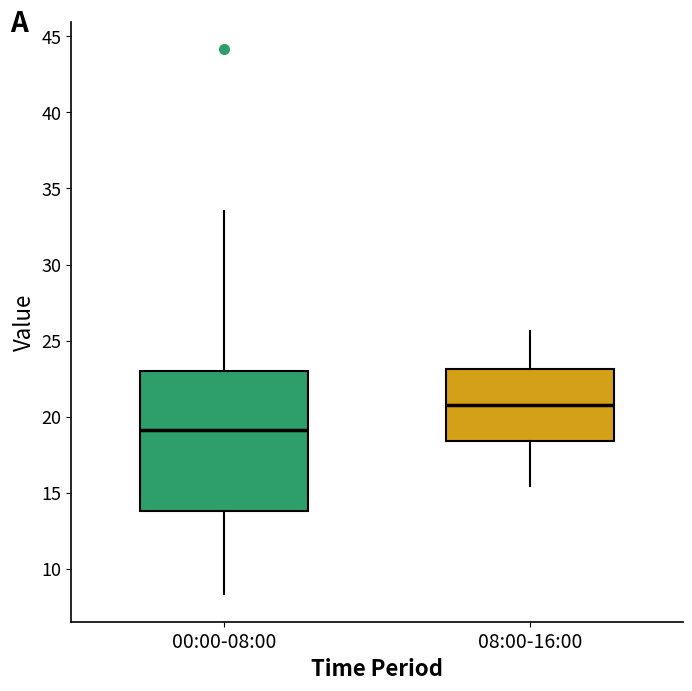

Reading left to right, transcribe this box plot: for each box, give where its median line is, the range the box spans, and where its two whiskers end, as read against the y-axis. The values are not printed on the chart, so give them approximately, as read against the axis.

00:00-08:00: median 19.0, box 14.0 to 23.0, whiskers 8.5 to 33.5
08:00-16:00: median 21.0, box 18.5 to 23.0, whiskers 15.5 to 25.5